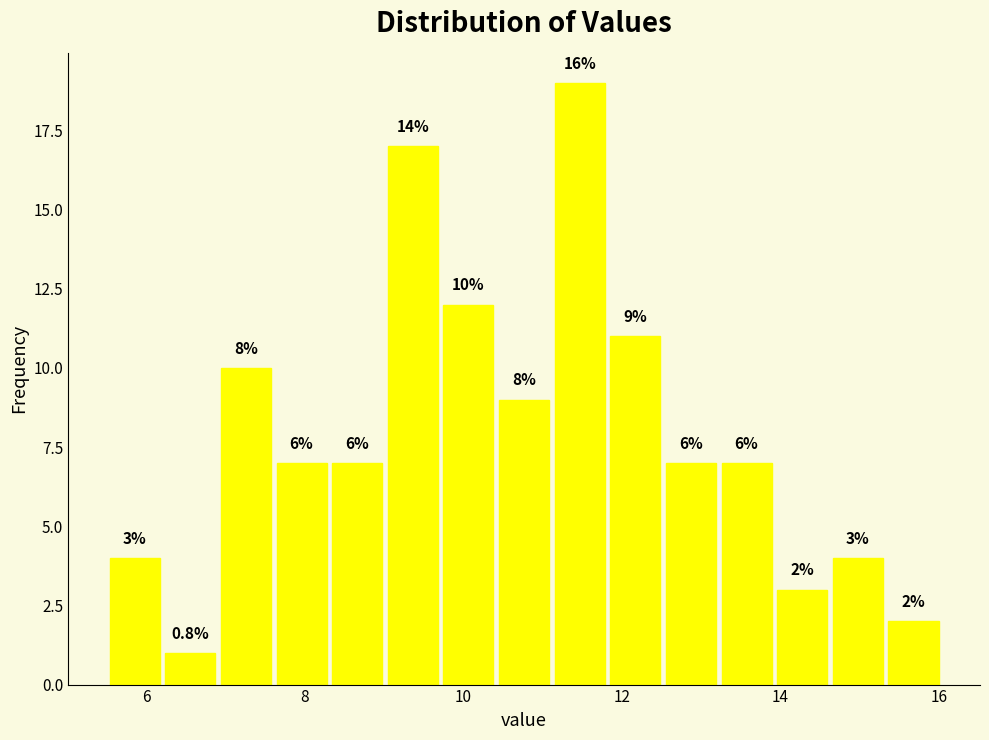

Around what value on the x-axis is the tallest bar? Give the approximate position of its centre, as read against the axis.

11.4